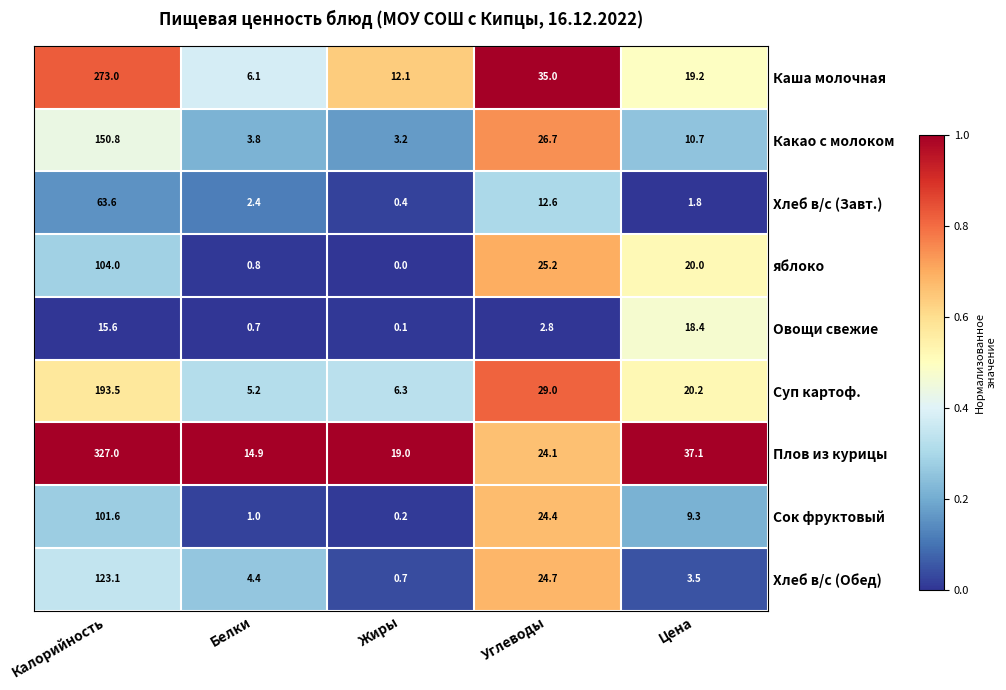

Where is Каша молочная nearest to the value 139?

Углеводы